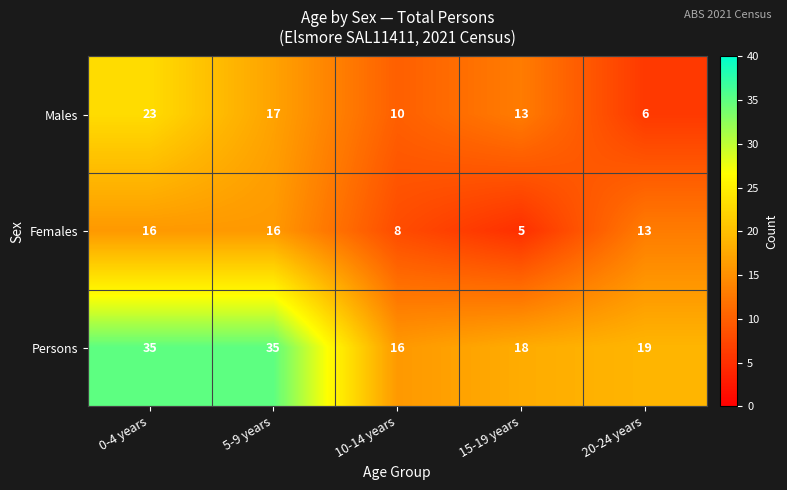

What value does the Persons series have at 15-19 years, to the nearest 10?

20